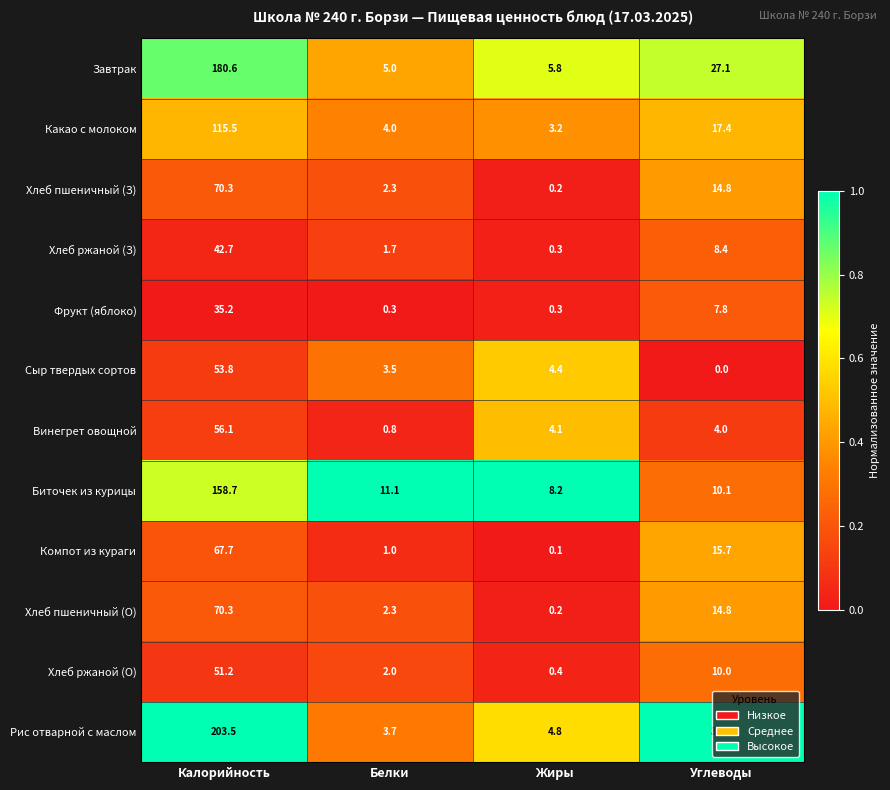

Where is Хлеб пшеничный (О) nearest to the value 35?

Углеводы